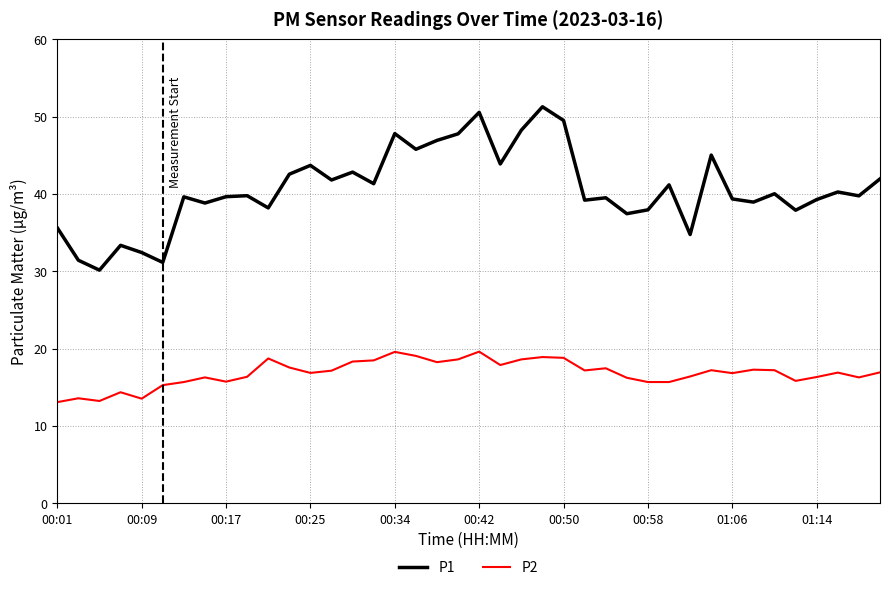

What is the highest value of the P2 series?

19.6